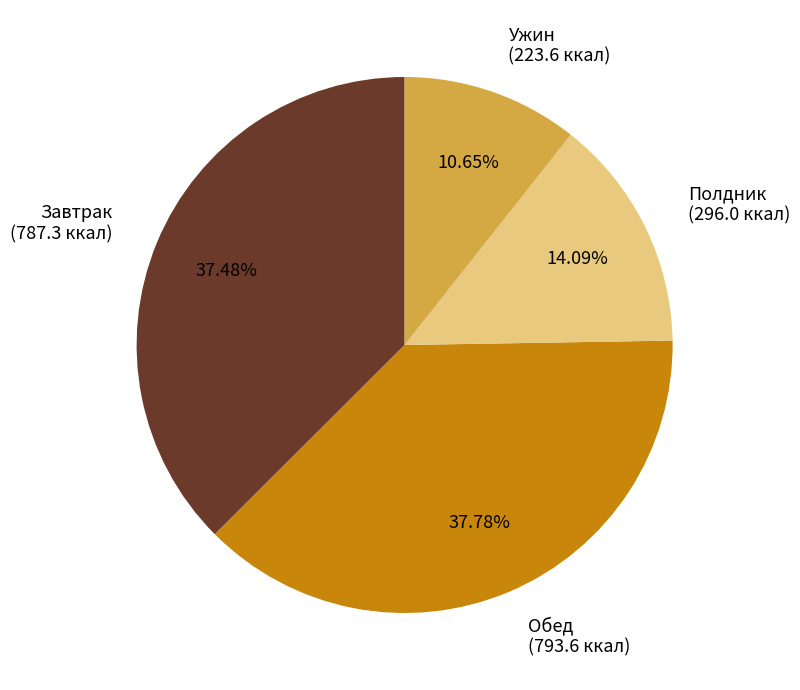

Is there any slice that represents more than half of the pie?

No